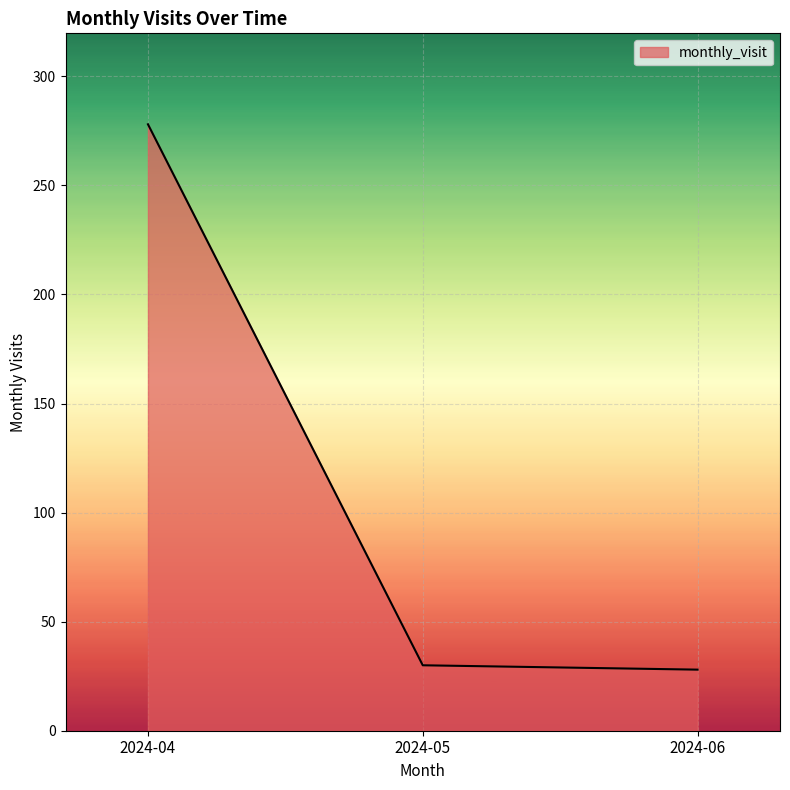

What is the greatest value displayed?

278